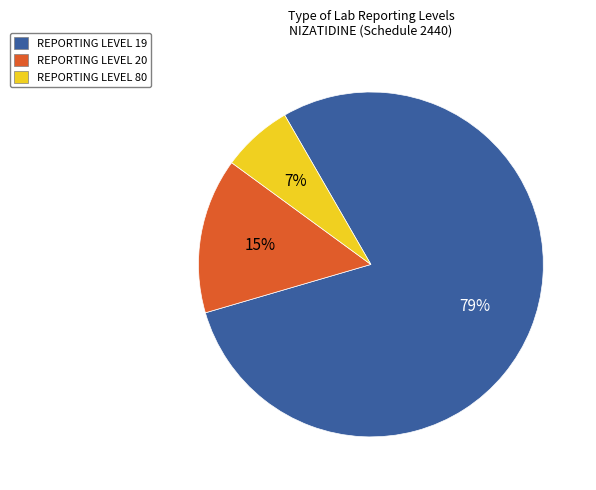

What is the smallest slice in the pie chart?

REPORTING LEVEL 80